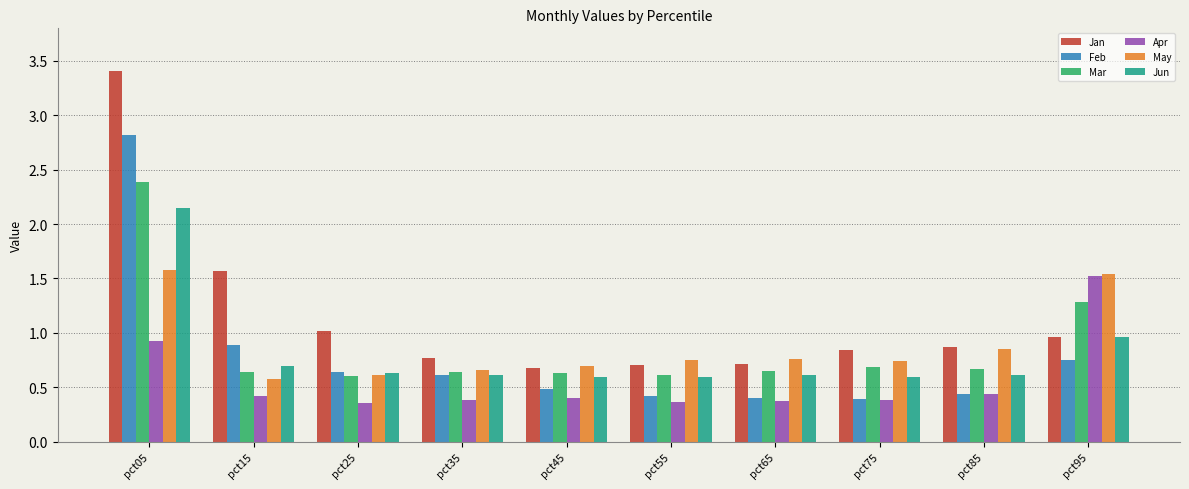

The Jun series shows 0.6 at pct55. True or false?

True